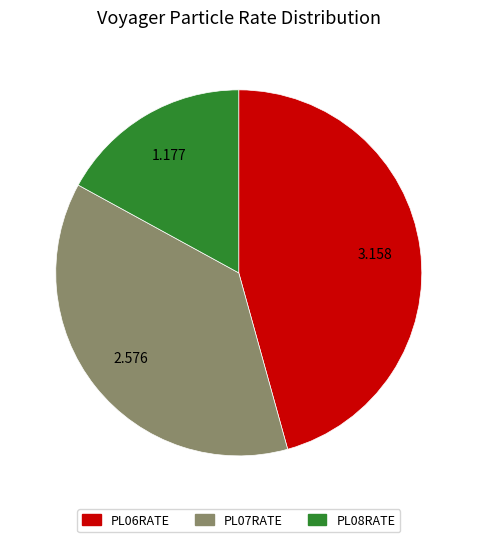

True or false: PL08RATE accounts for 26% of the total.

False